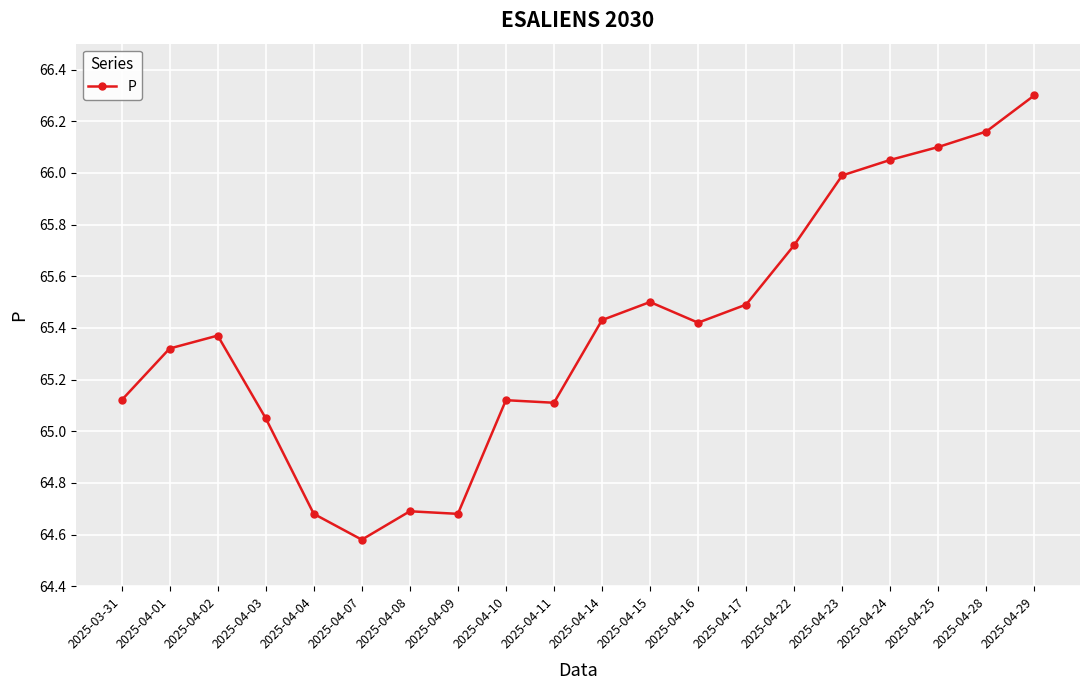

True or false: the data has more than 0 interior local peaks.

True